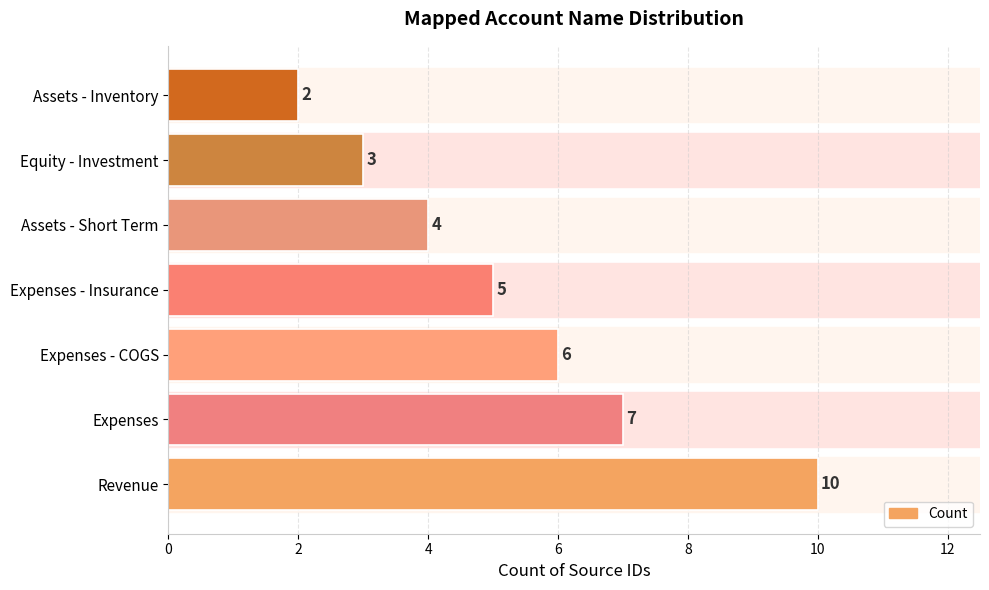

What is the ratio of the value at Equity - Investment to the value at Assets - Inventory?

1.5